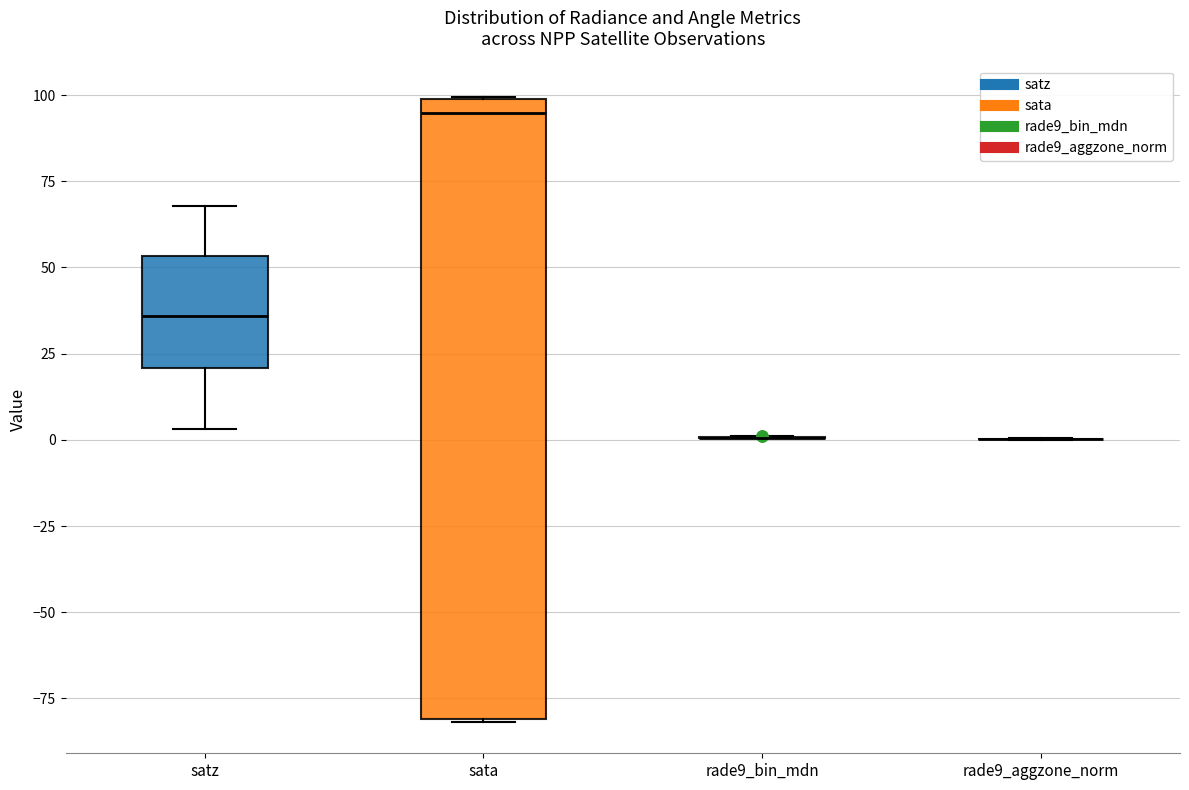

Where does the median line of the box for sata sit on the y-axis? The values are not printed on the chart, so give them approximately, as read against the axis.

95